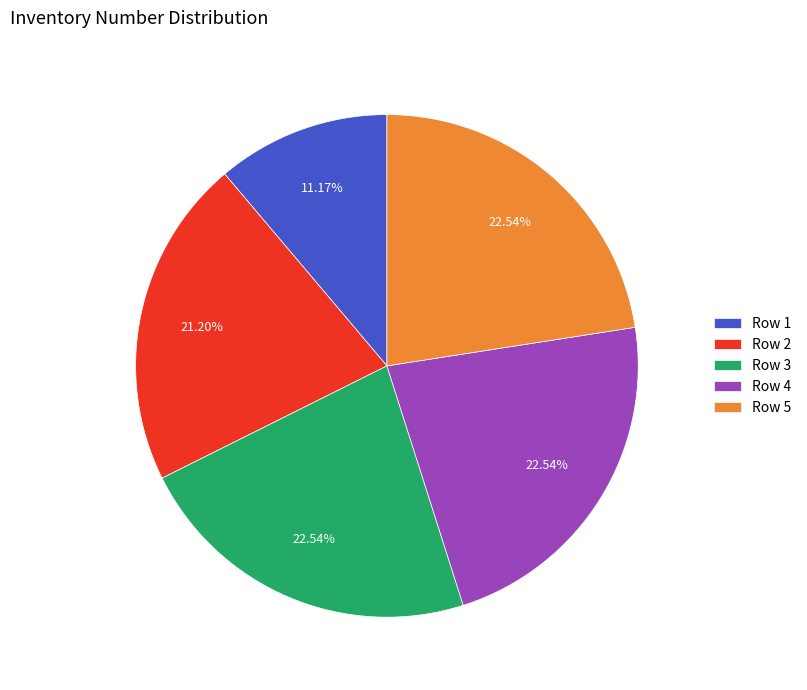

Is there any slice that represents more than half of the pie?

No